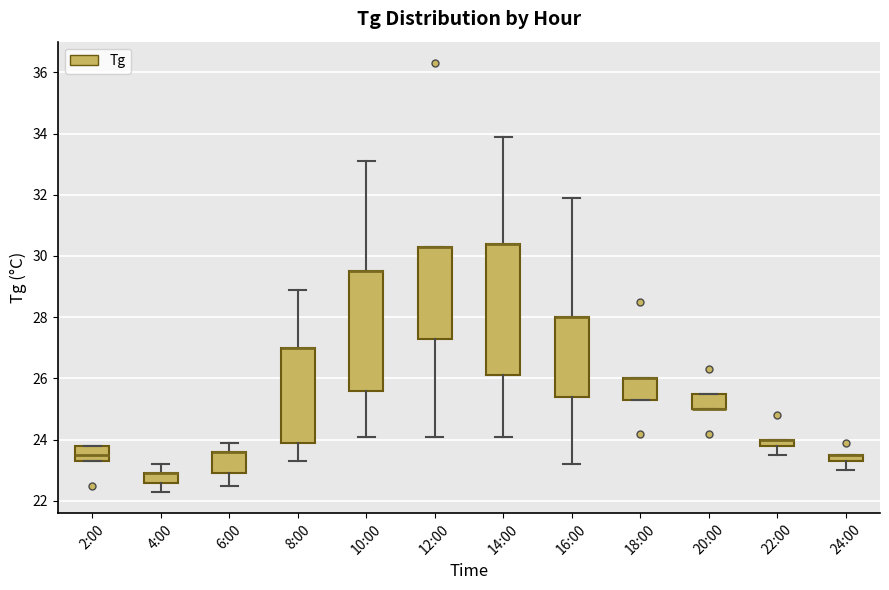

Which box is the tallest, from its lower edge to its upper edge?

14:00